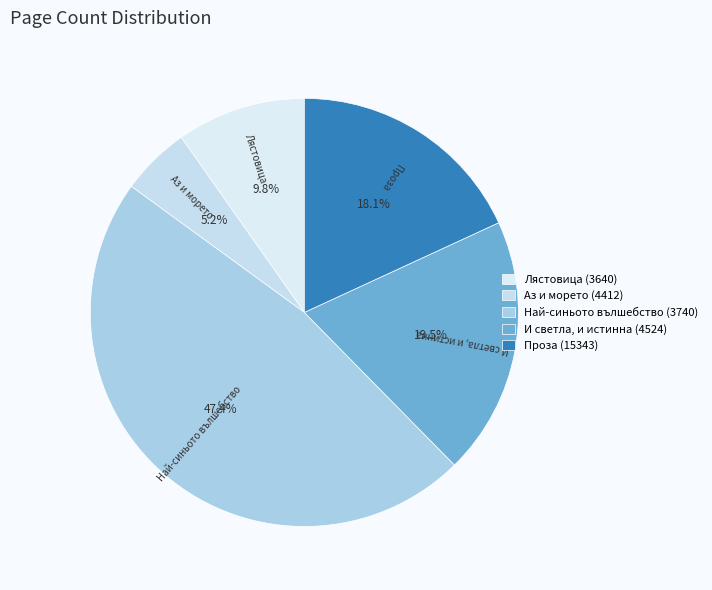

How much of the chart is everything except Проза (15343)?

81.9%